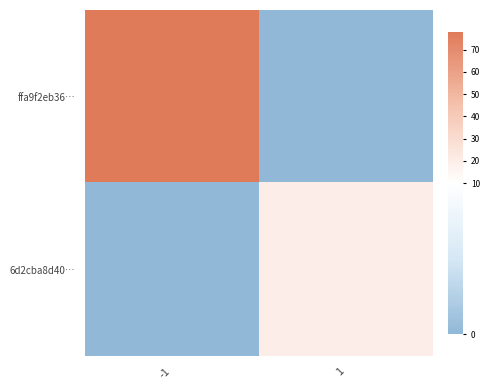

List the series in order of their overall mean, highest first.

ffa9f2eb36…, 6d2cba8d40…